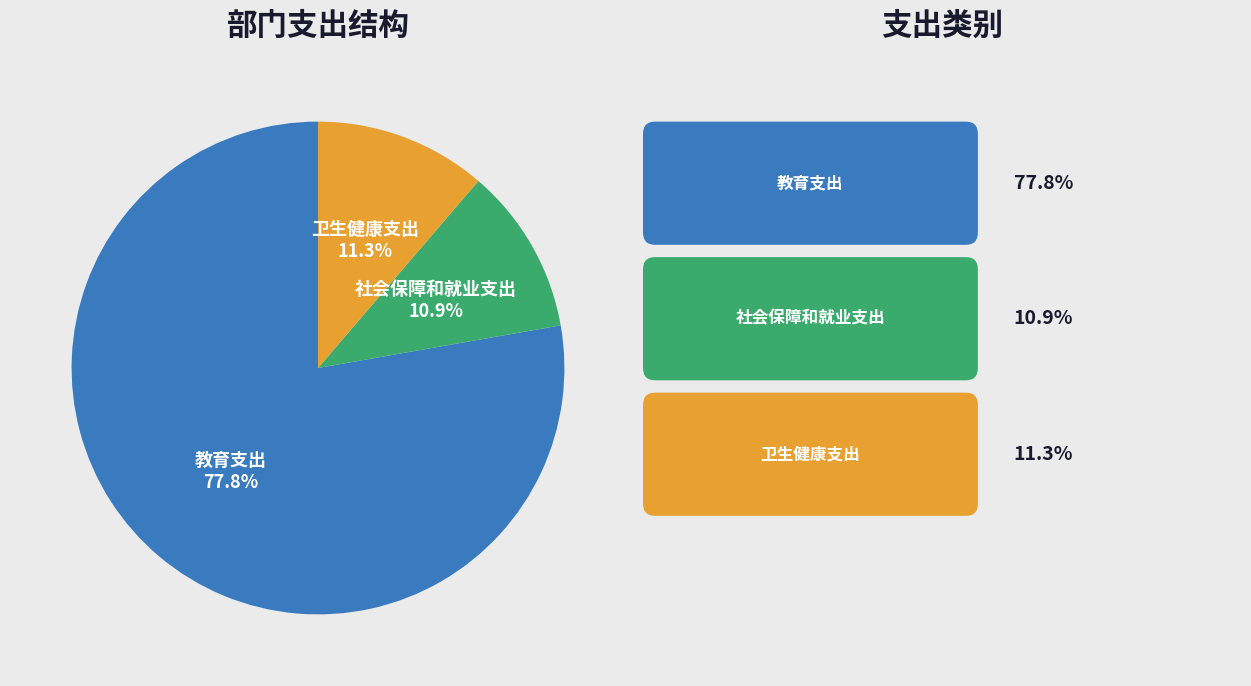

Between 卫生健康支出 and 教育支出, which is larger?

教育支出